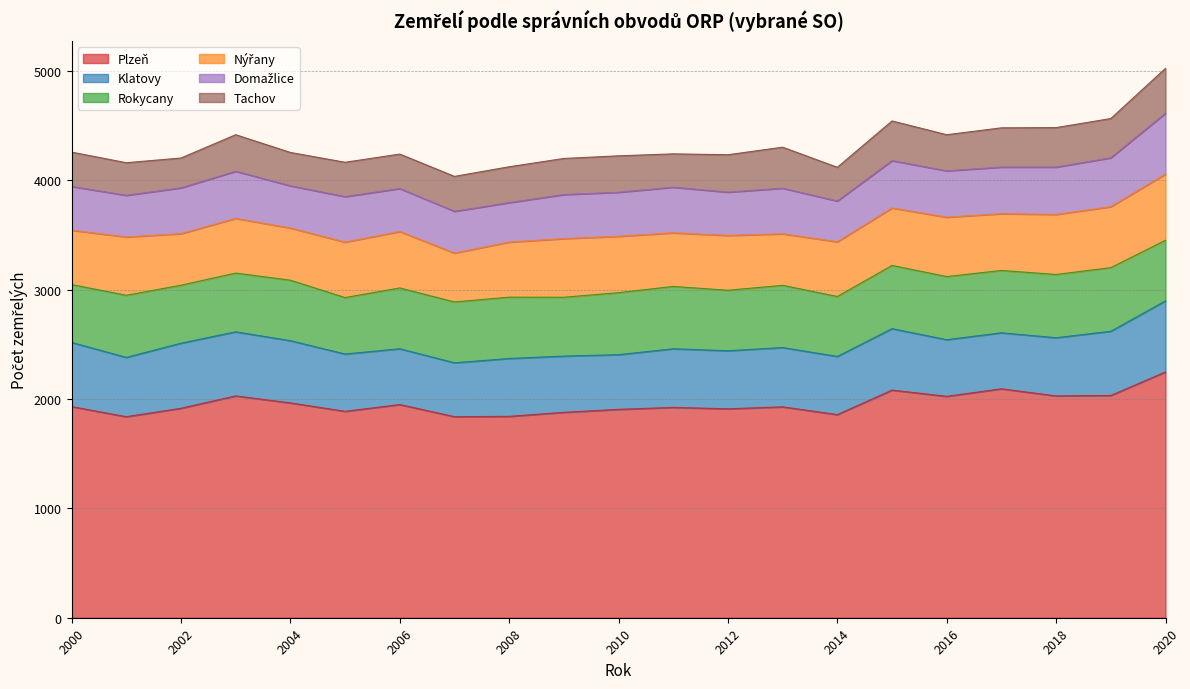

How many lines are shown in the chart?

6